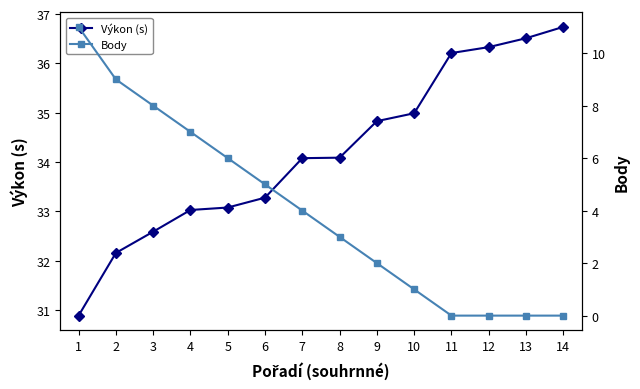

What is the average value of the Výkon (s) series?

34.2